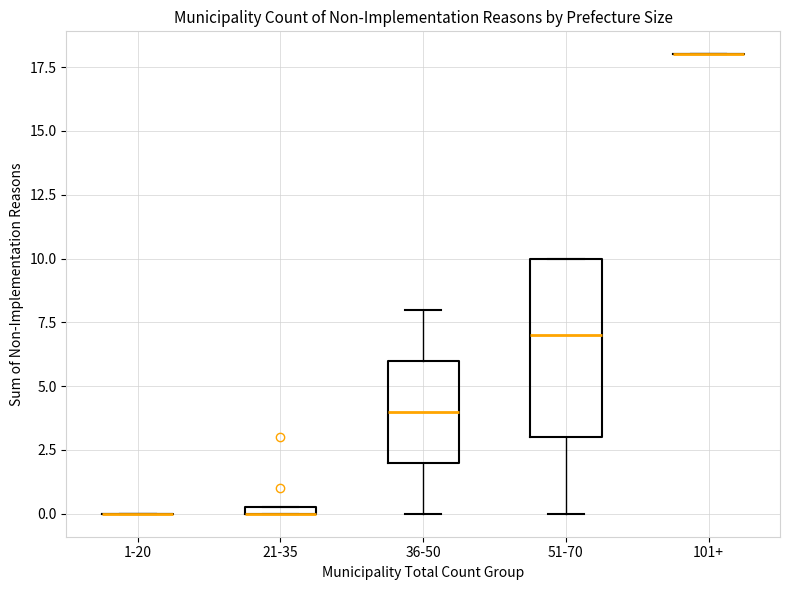

Which box is the tallest, from its lower edge to its upper edge?

51-70